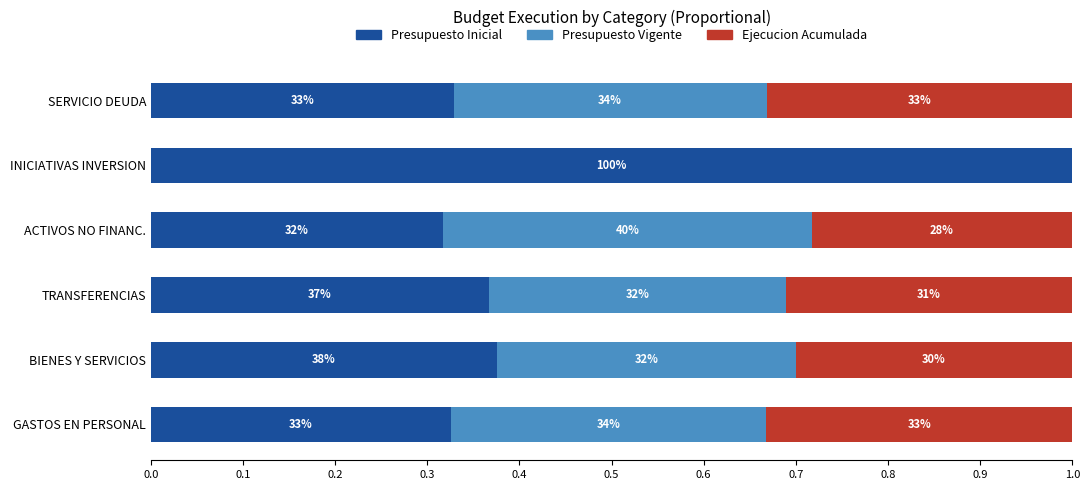

What are all the series names shown in the legend?

Presupuesto Inicial, Presupuesto Vigente, Ejecucion Acumulada